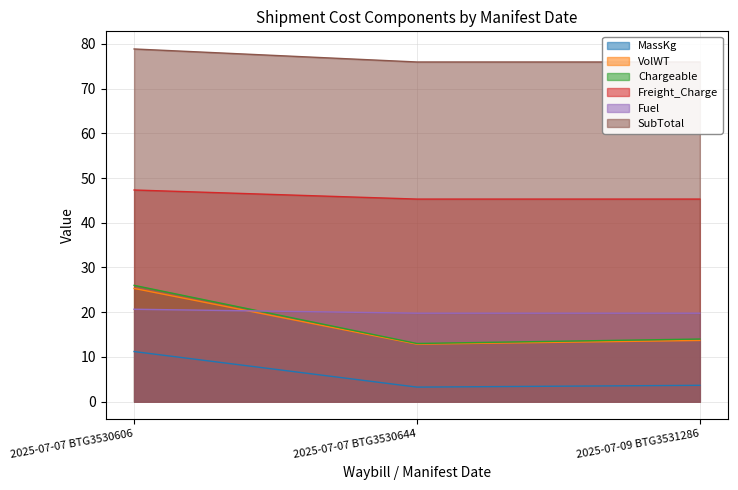

Is the value of SubTotal at 2025-07-07 BTG3530644 greater than the value of Fuel at 2025-07-07 BTG3530606?

Yes